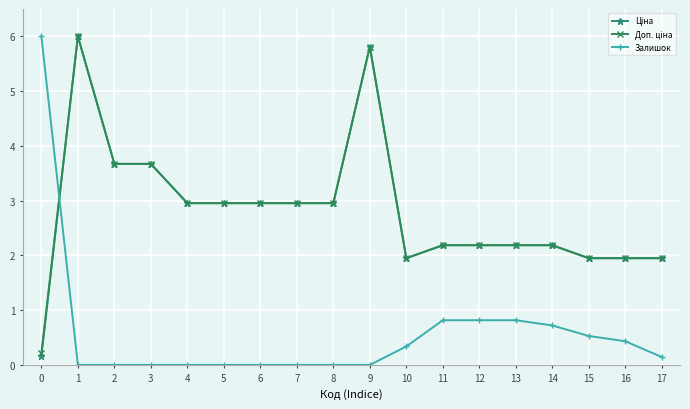

What is the spread (max minus min) of values at 8?

3.0